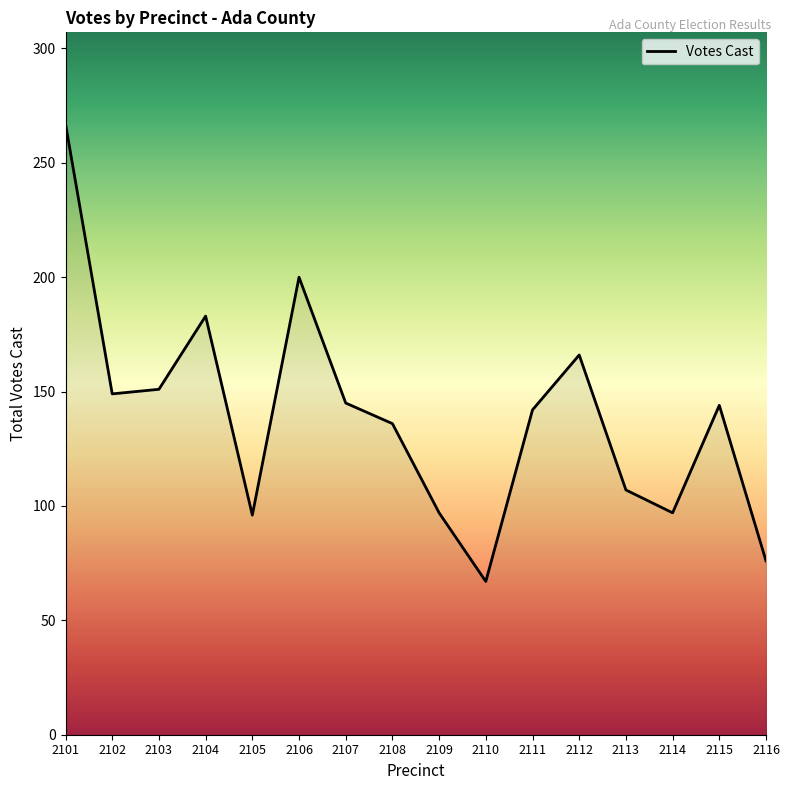

The chart shows a value of 149 at 2102. True or false?

True